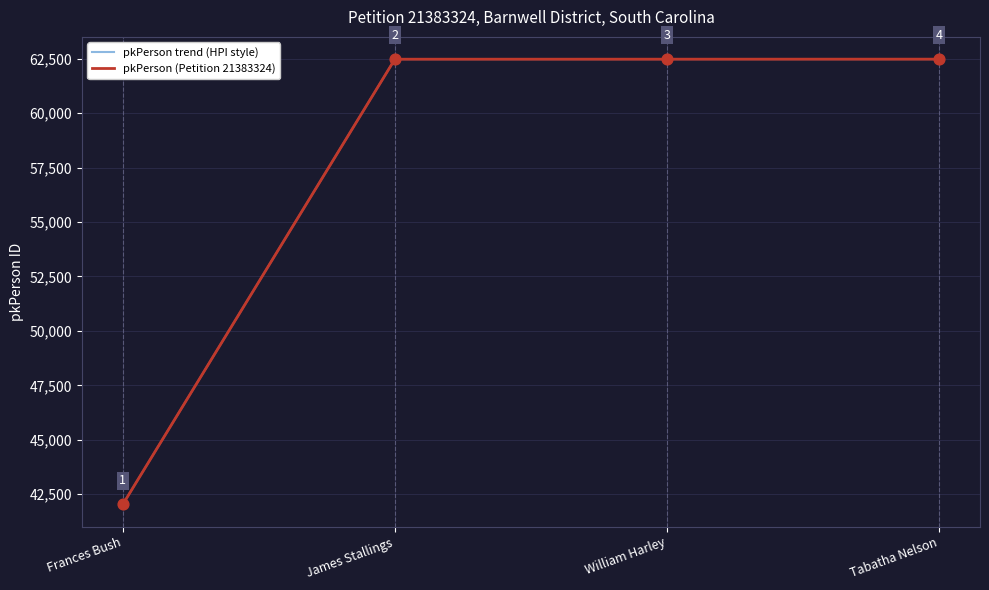

Is this an area chart (filled region under the line)?

No